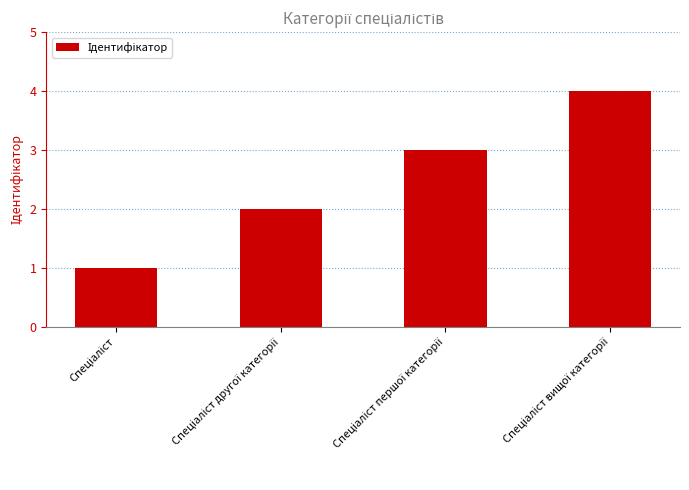

Does the chart contain stacked bars?

No